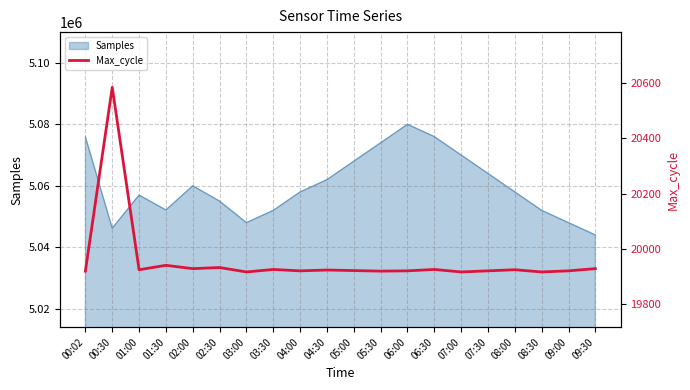

What is the minimum value for Samples?

5044000